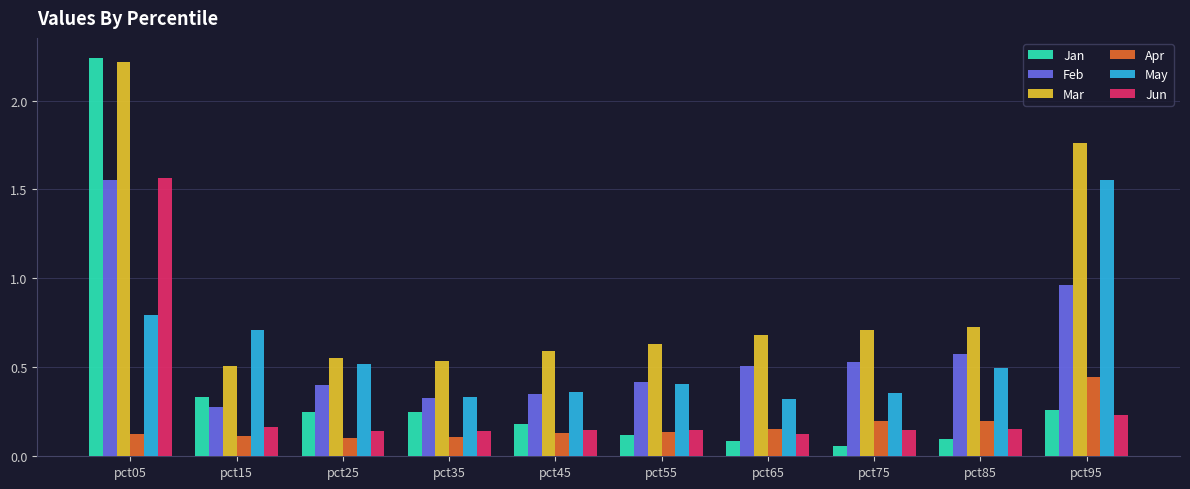

Is it true that May equals 0.3 at pct65?

True